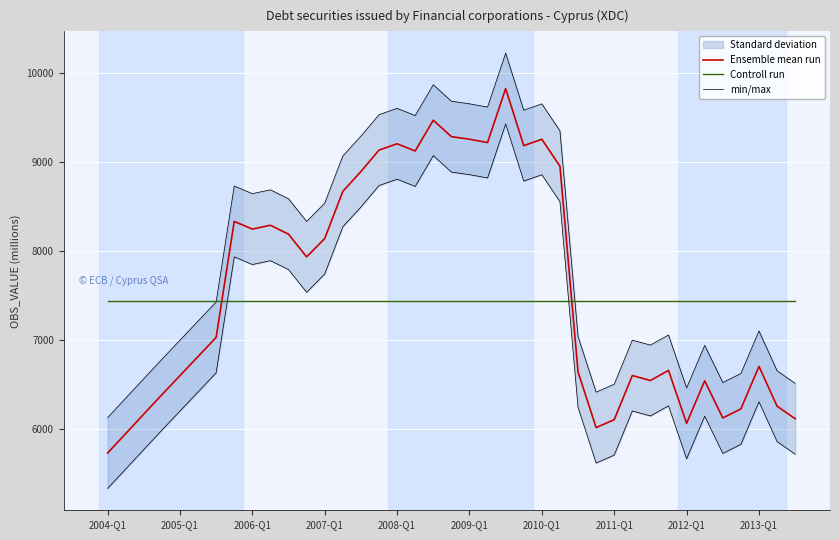

True or false: Ensemble mean run and min/max cross at least once.

False